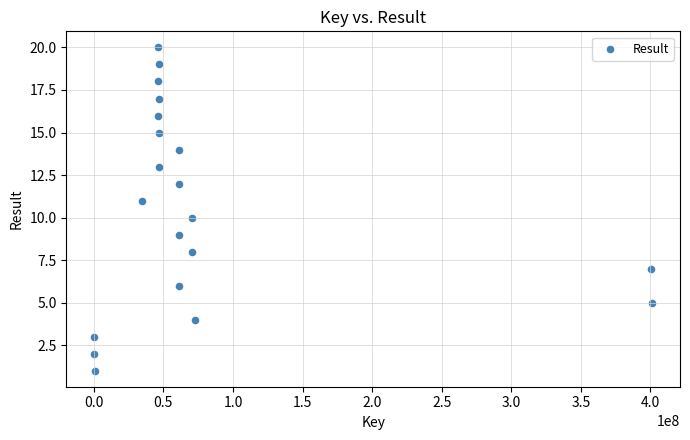

What is the range of X values (max minus min)?

400858407